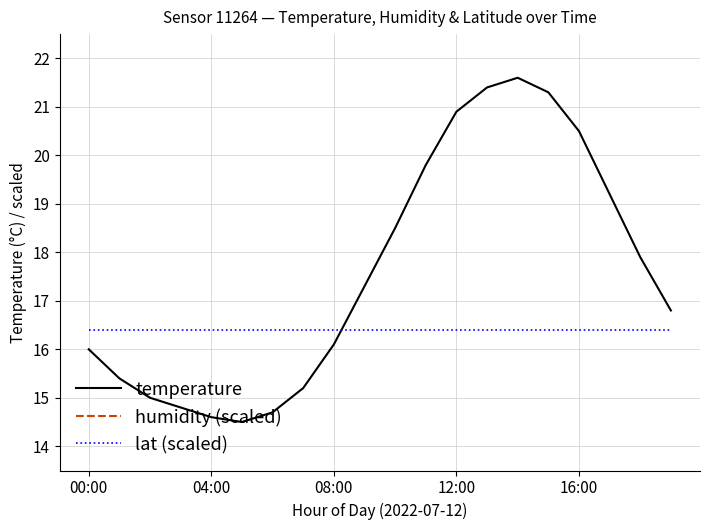

Which series has the largest range (max minus min)?

temperature